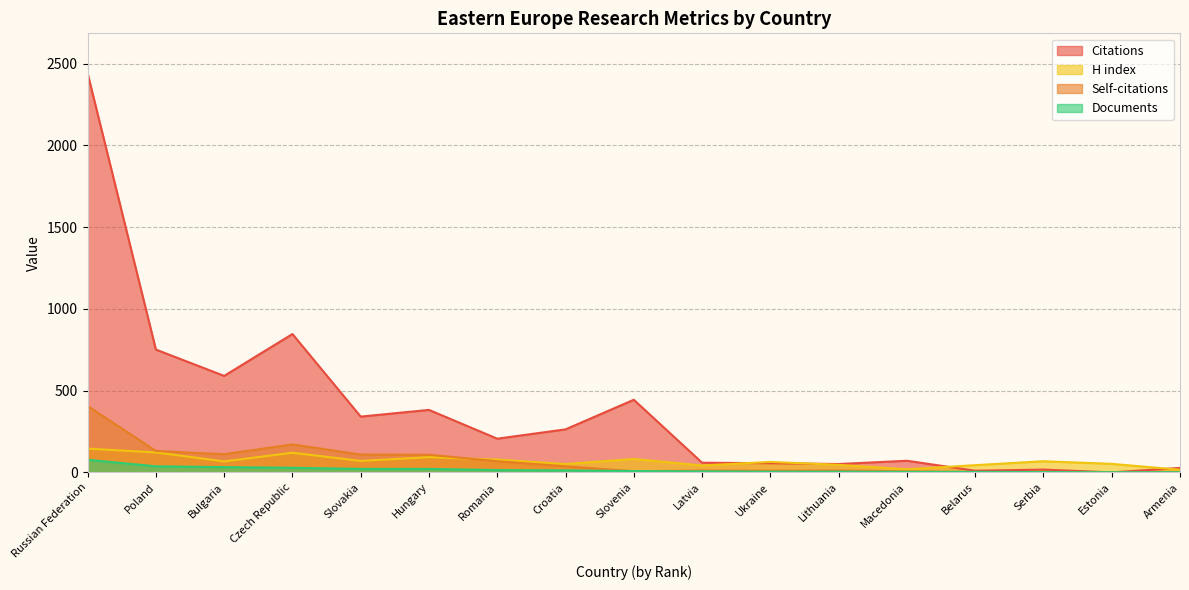

How many times do Documents and Citations cross each other?

2